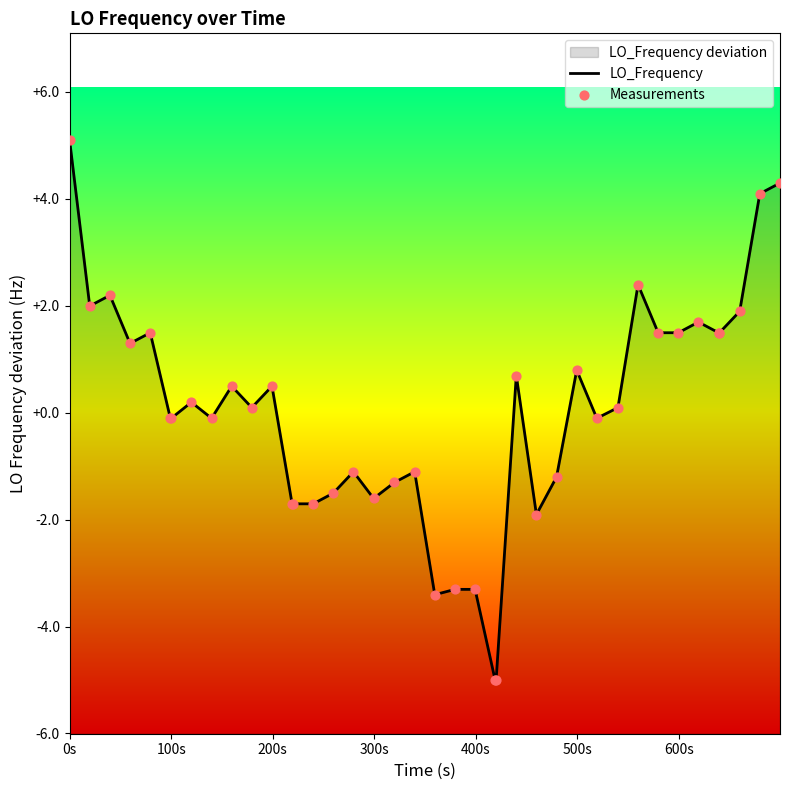

Which series reaches the minimum Y coordinate?

LO_Frequency